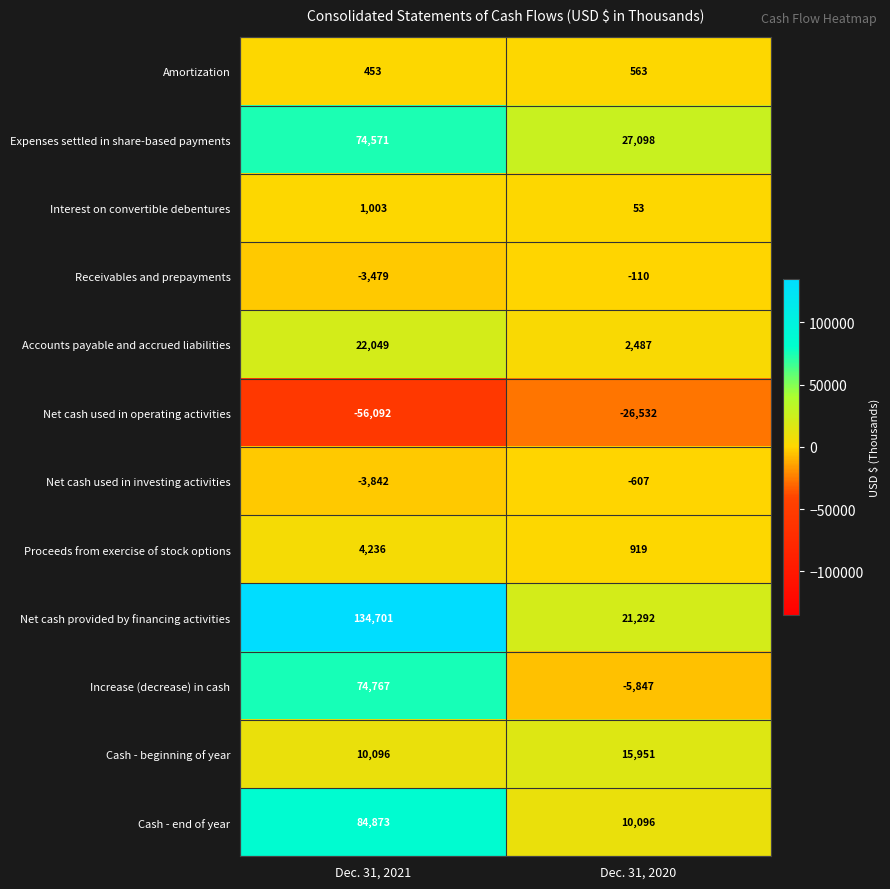

At which category is the sum across all series the highest?

Dec. 31, 2021